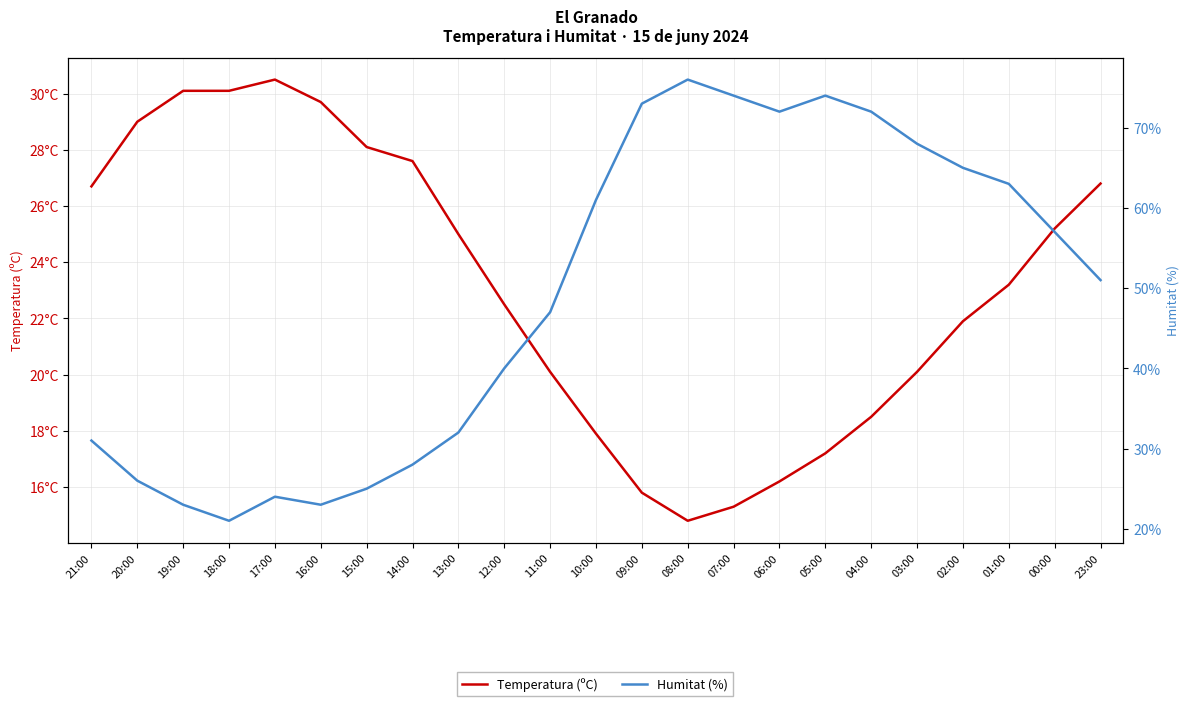

Which series changed the most between 08:00 and 04:00?

Humitat (%)